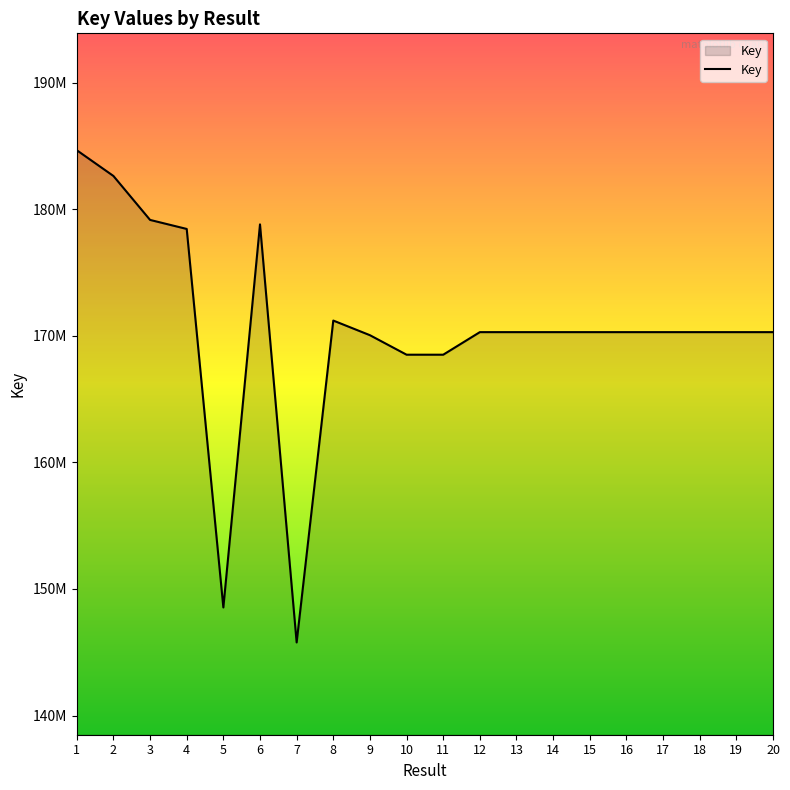

Which has a higher value, 2 or 7?

2